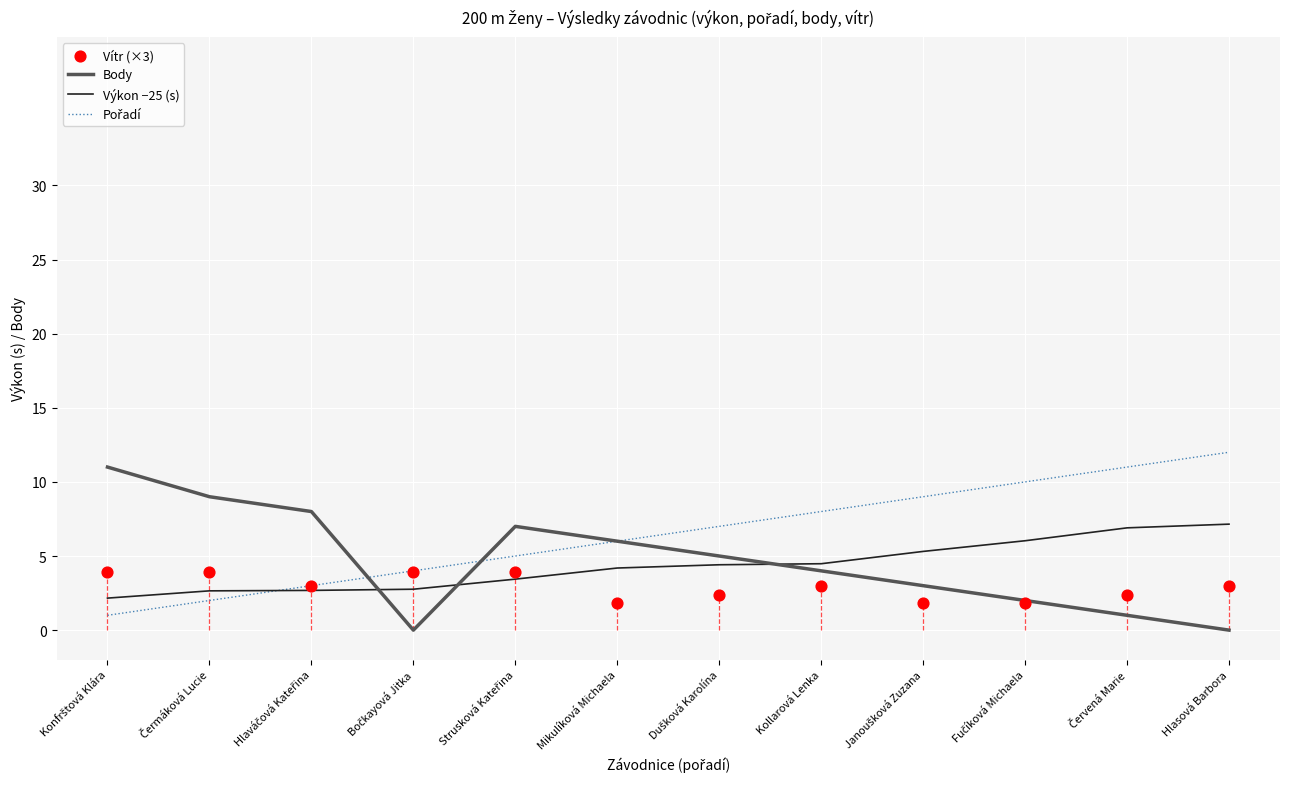

Which series reaches the minimum Y coordinate?

Body